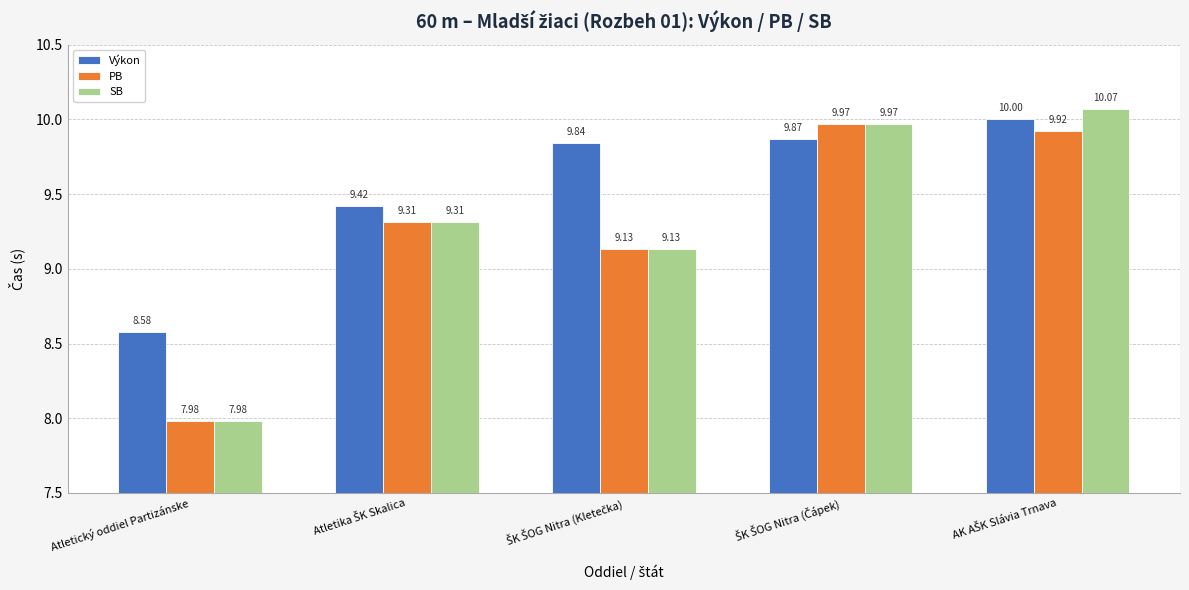

List the series in order of their peak value, highest first.

SB, Výkon, PB